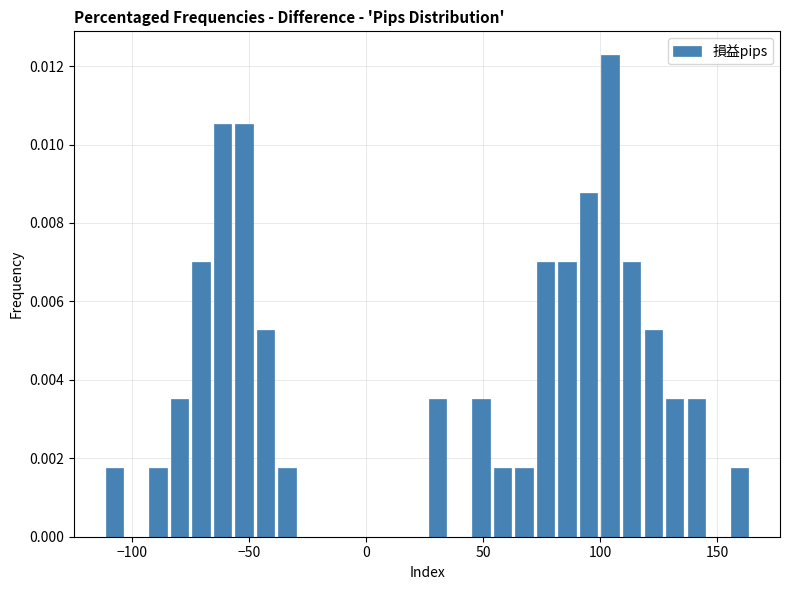

Read against the x-axis, roughly where is the centre of the tallest bar?

105